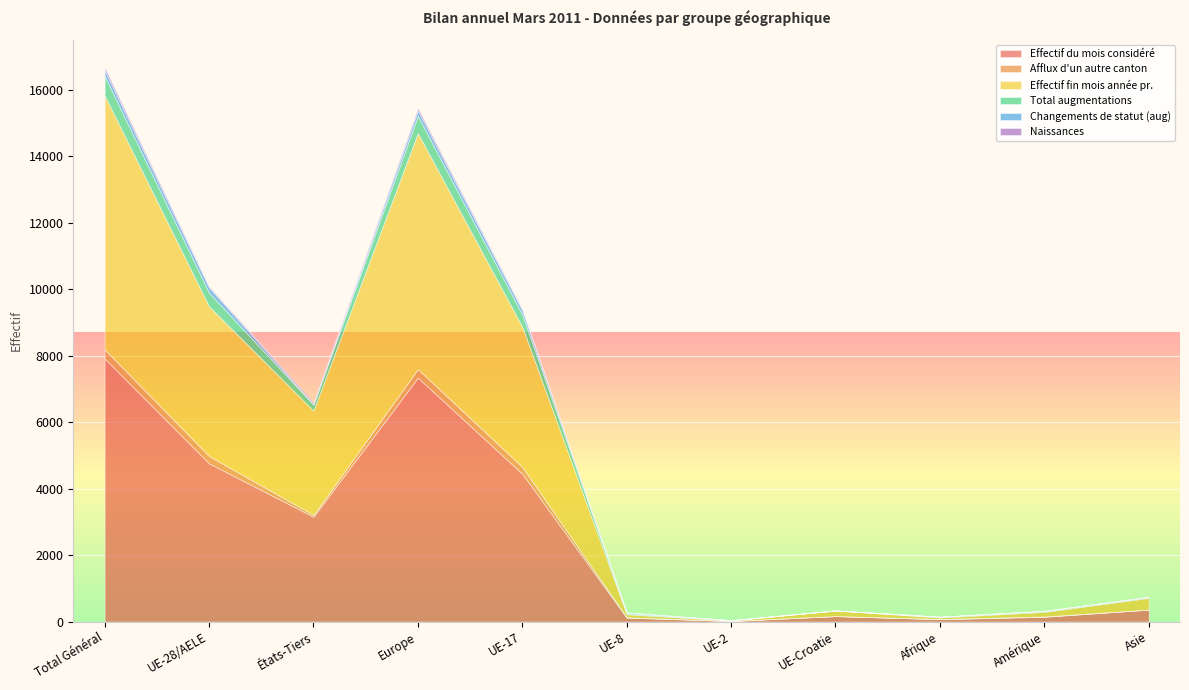

What is the highest value of the Effectif du mois considéré series?

7916